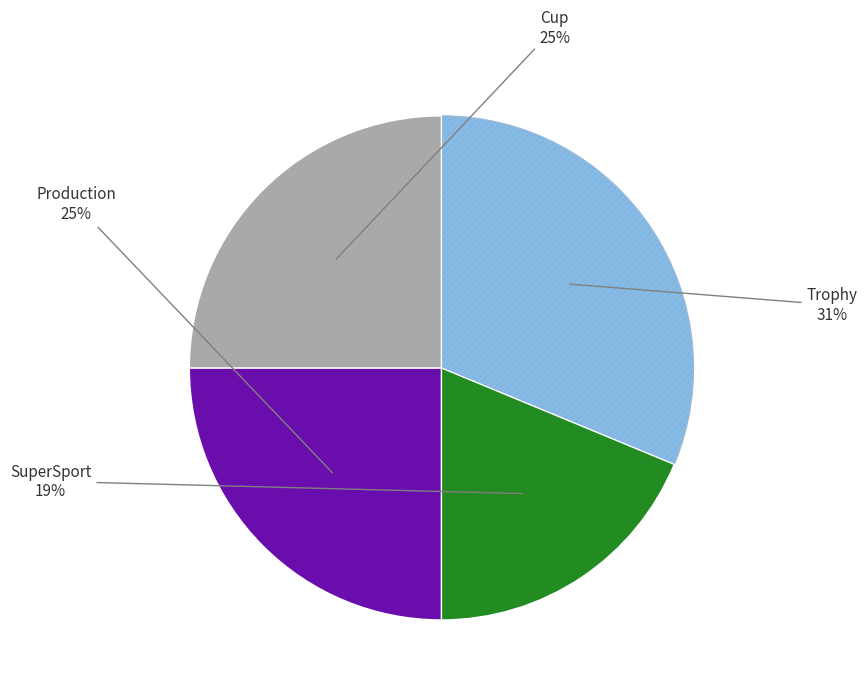

To the nearest percent, what is the average slice percentage?

25%